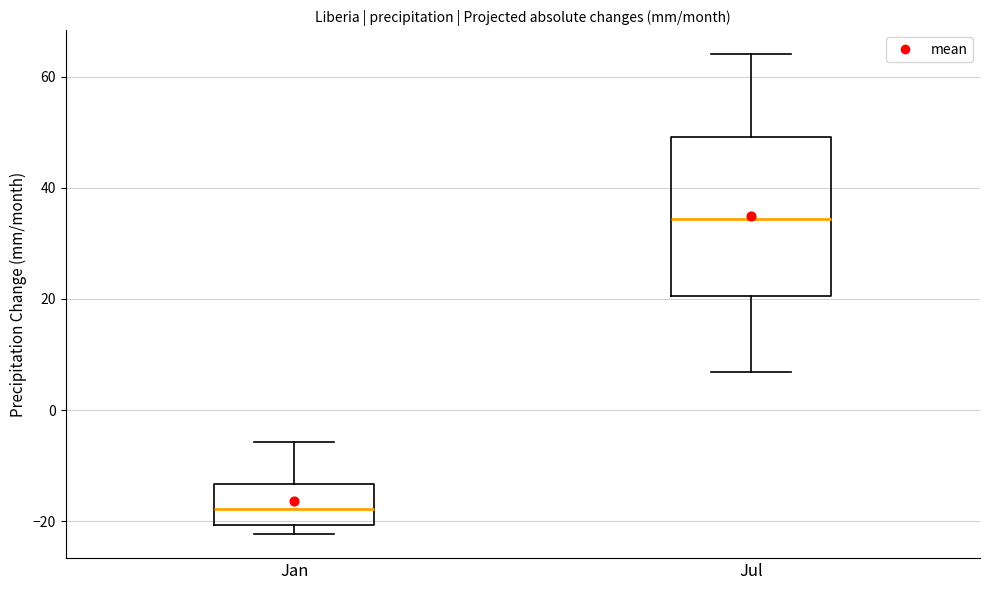

Reading left to right, read every box against the y-axis: the position of its median line, the range the box covers, and the ends of its whiskers. The values are not printed on the chart, so give them approximately, as read against the axis.

Jan: median -18, box -20 to -14, whiskers -22 to -6
Jul: median 34, box 20 to 50, whiskers 6 to 64